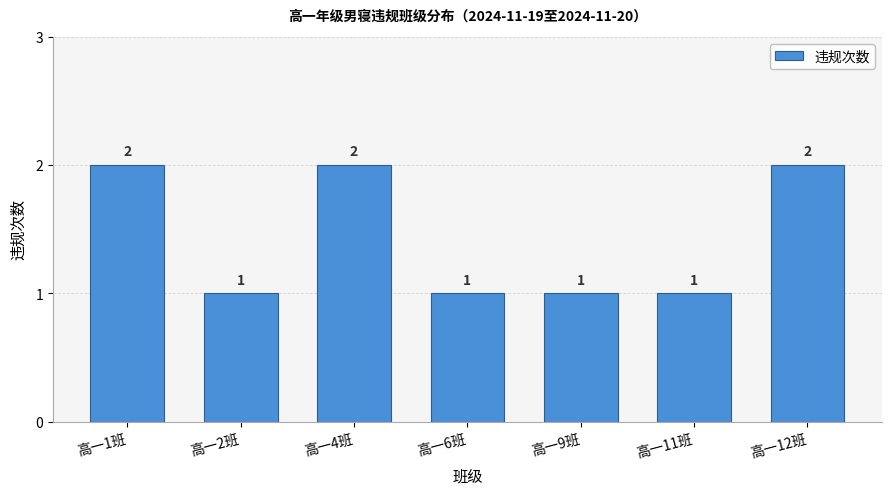

Reading right to left, what are all the values shown in this chart?

2	1	1	1	2	1	2